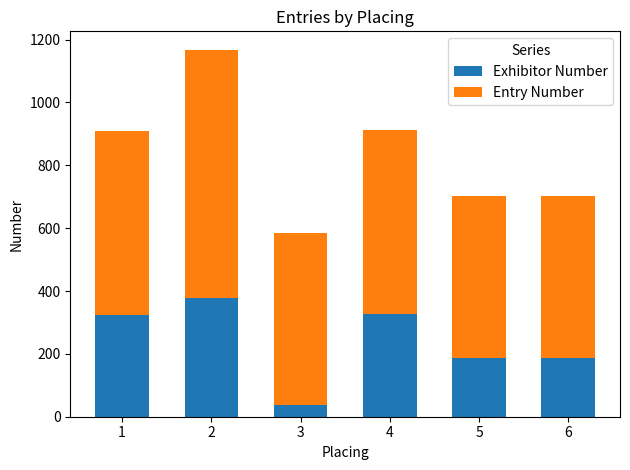

What is the difference between the Exhibitor Number values at 1 and 6?

137